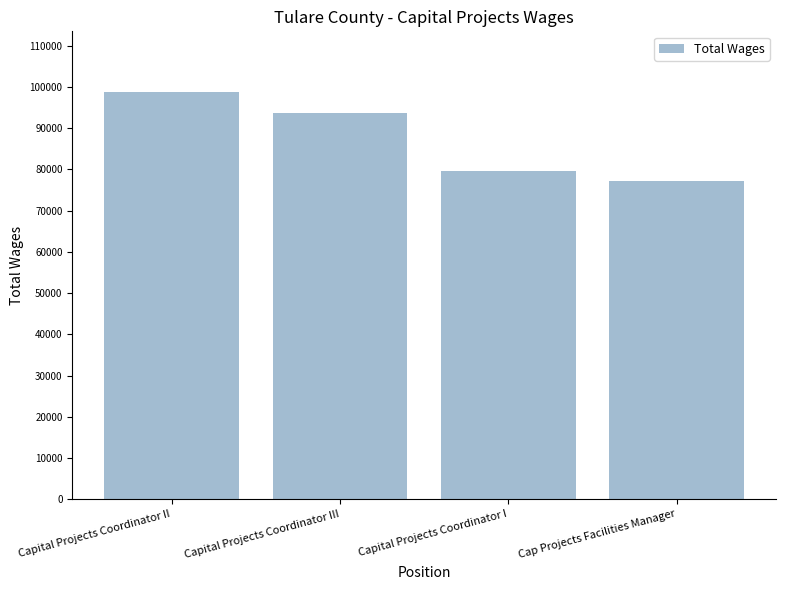

Which label corresponds to the largest value in the chart?

Capital Projects Coordinator II